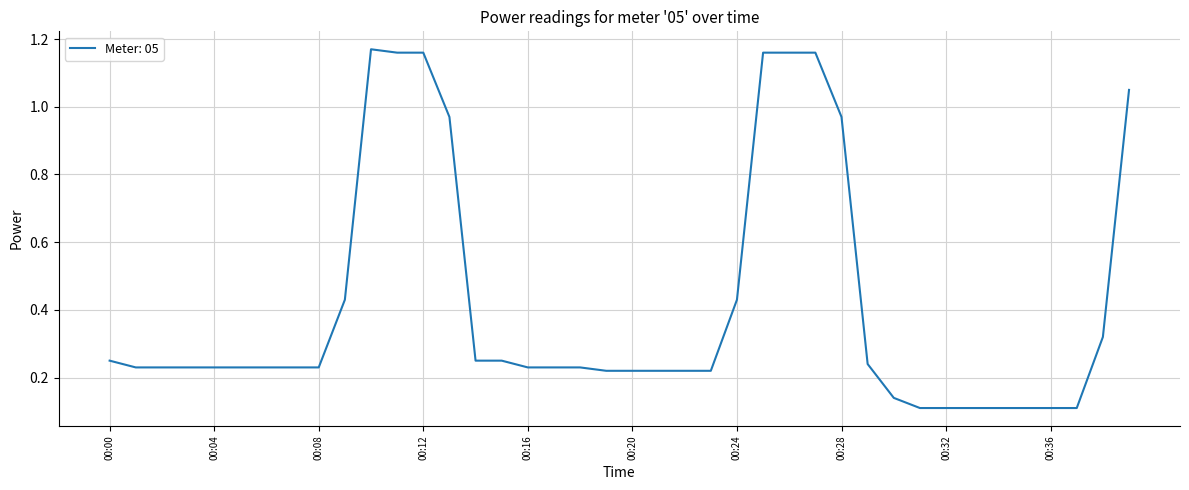

Reading left to right, transcribe all the data shown in this chart.

00:00=0.2	00:01=0.2	00:02=0.2	00:03=0.2	00:04=0.2	00:05=0.2	00:06=0.2	00:07=0.2	00:08=0.2	00:09=0.4	00:10=1.2	00:11=1.2	00:12=1.2	00:13=1.0	00:14=0.2	00:15=0.2	00:16=0.2	00:17=0.2	00:18=0.2	00:19=0.2	00:20=0.2	00:21=0.2	00:22=0.2	00:23=0.2	00:24=0.4	00:25=1.2	00:26=1.2	00:27=1.2	00:28=1.0	00:29=0.2	00:30=0.1	00:31=0.1	00:32=0.1	00:33=0.1	00:34=0.1	00:35=0.1	00:36=0.1	00:37=0.1	00:38=0.3	00:39=1.1